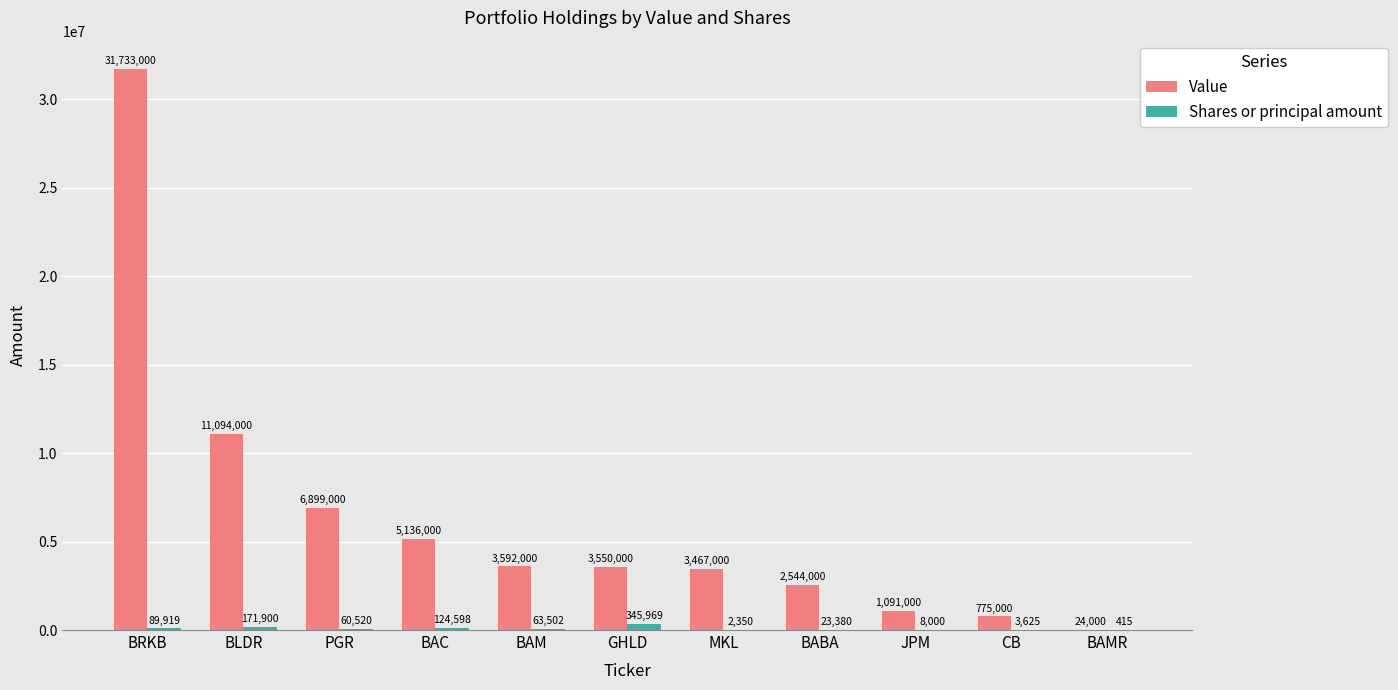

What are all the series names shown in the legend?

Value, Shares or principal amount